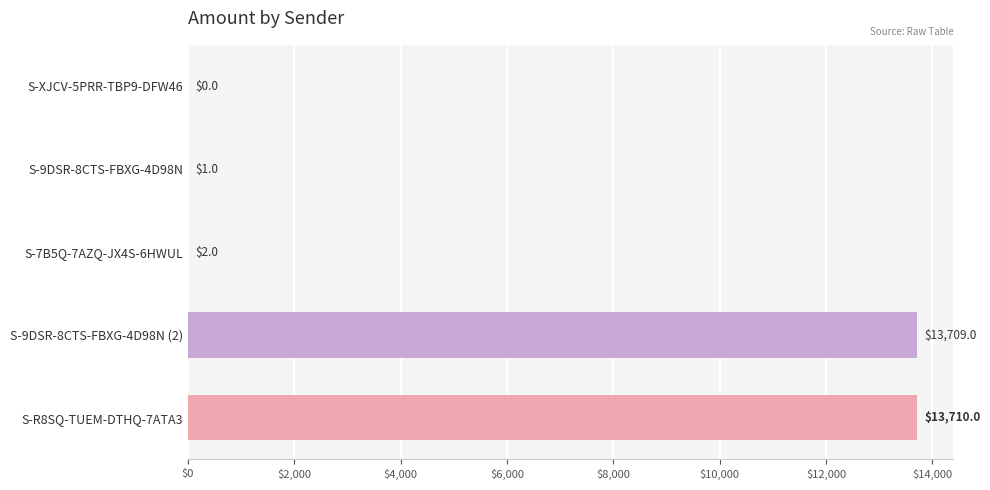

Where is the data nearest to the value 6855?

S-7B5Q-7AZQ-JX4S-6HWUL